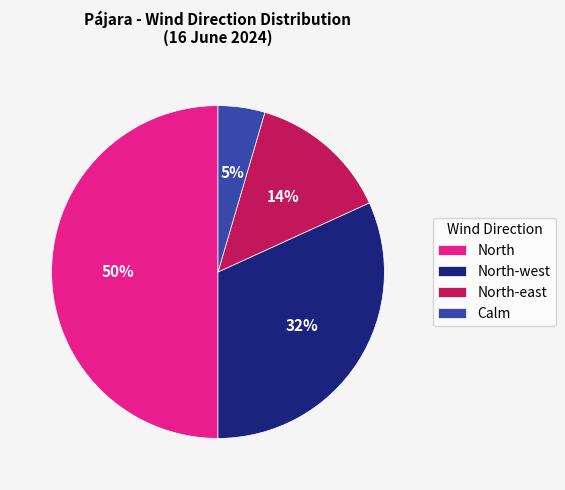

True or false: North-west accounts for 32% of the total.

True